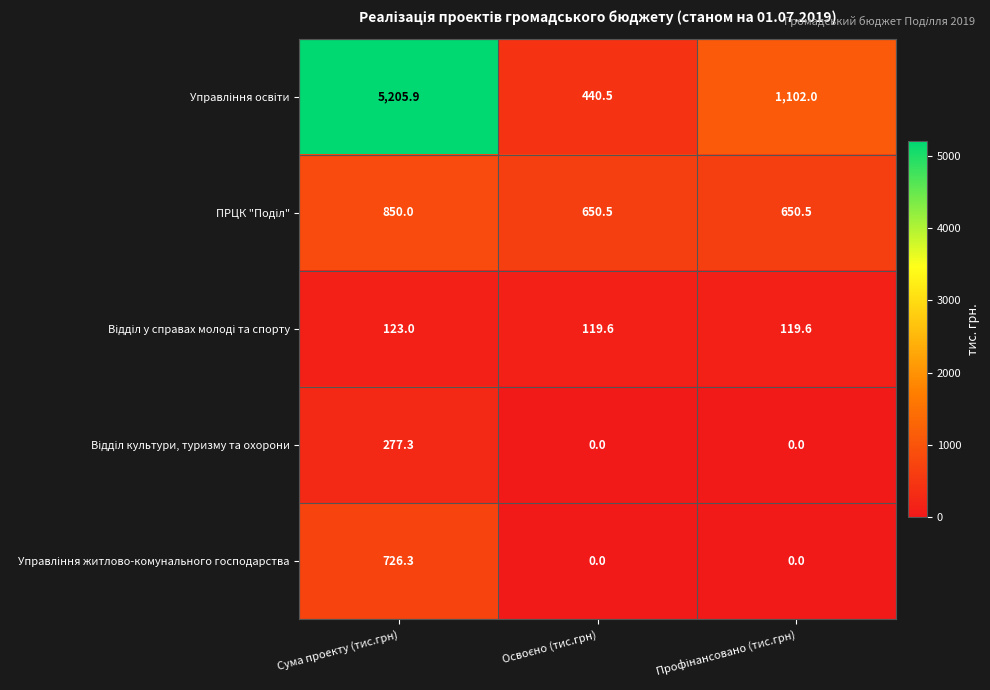

At which category does the chart reach its peak across all series?

Сума проекту (тис.грн)